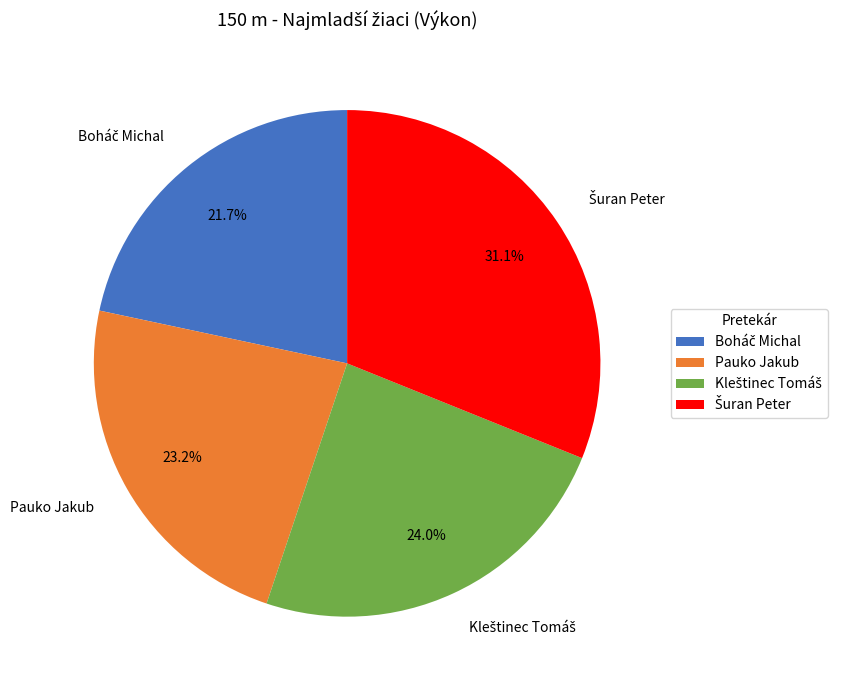

Is Pauko Jakub the majority of the pie?

No